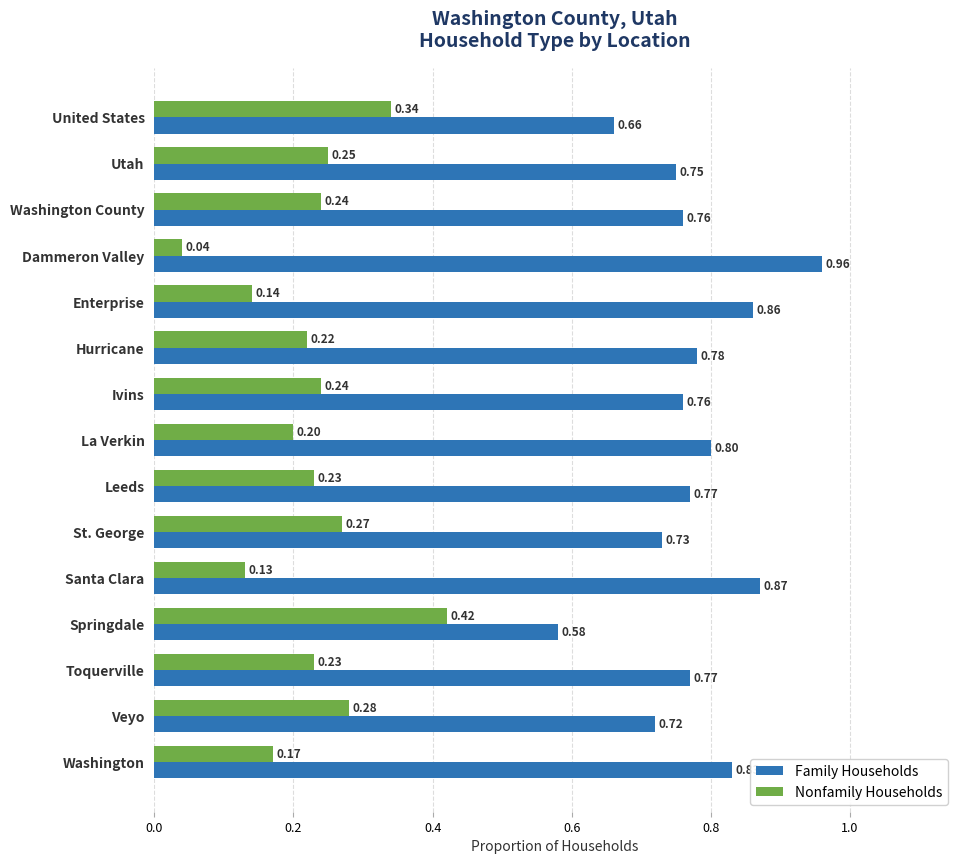

Rank the series at Leeds from lowest to highest value.

Nonfamily Households, Family Households